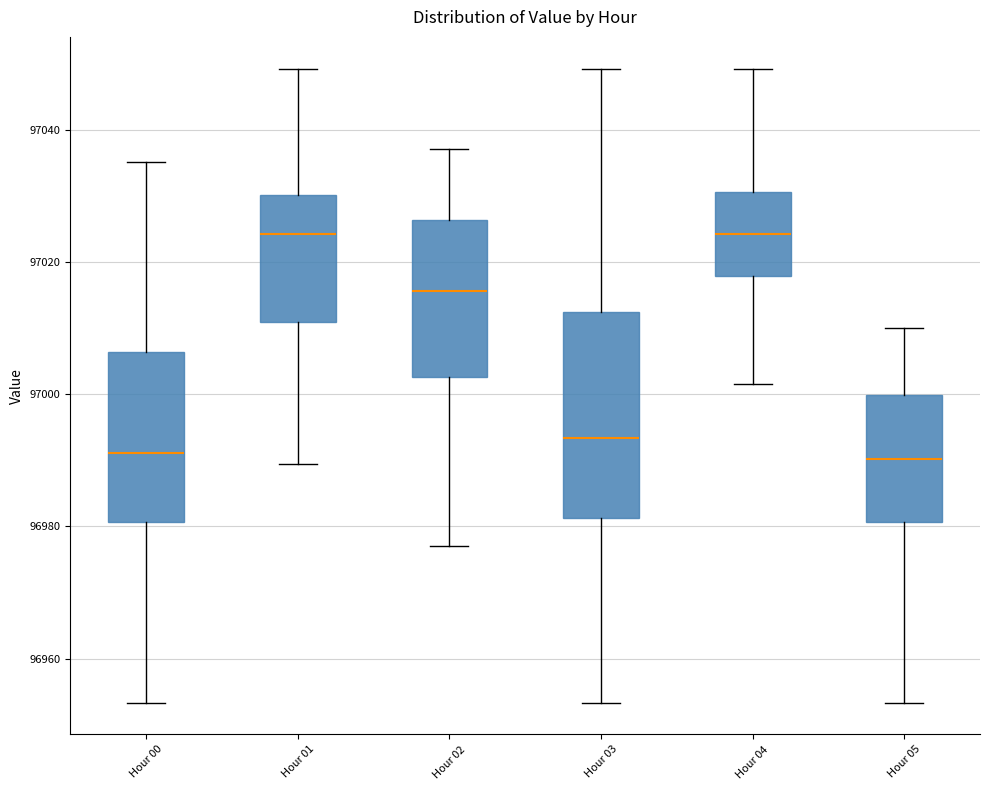

Reading left to right, read every box against the y-axis: the position of its median line, the range the box covers, and the ends of its whiskers. The values are not printed on the chart, so give them approximately, as read against the axis.

Hour 00: median 96992, box 96980 to 97006, whiskers 96954 to 97036
Hour 01: median 97024, box 97010 to 97030, whiskers 96990 to 97050
Hour 02: median 97016, box 97002 to 97026, whiskers 96978 to 97038
Hour 03: median 96994, box 96982 to 97012, whiskers 96954 to 97050
Hour 04: median 97024, box 97018 to 97030, whiskers 97002 to 97050
Hour 05: median 96990, box 96980 to 97000, whiskers 96954 to 97010